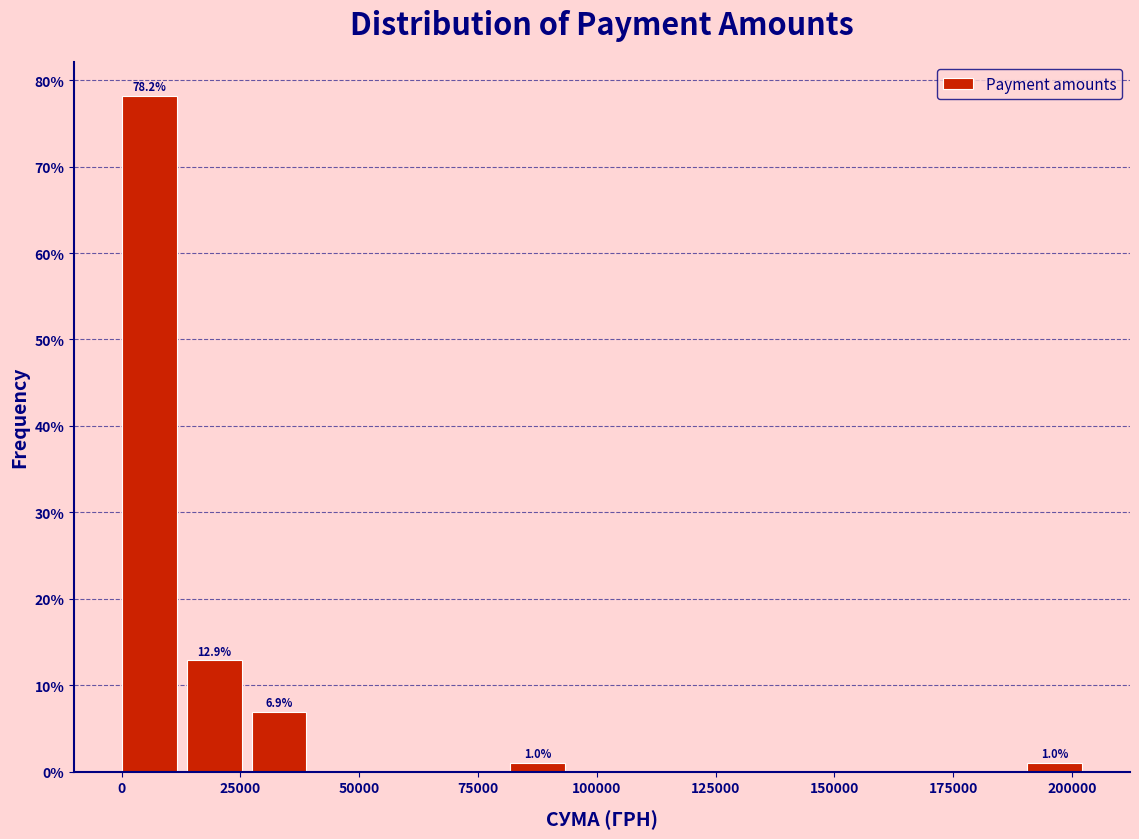

Around what value on the x-axis is the tallest bar? Give the approximate position of its centre, as read against the axis.

5000